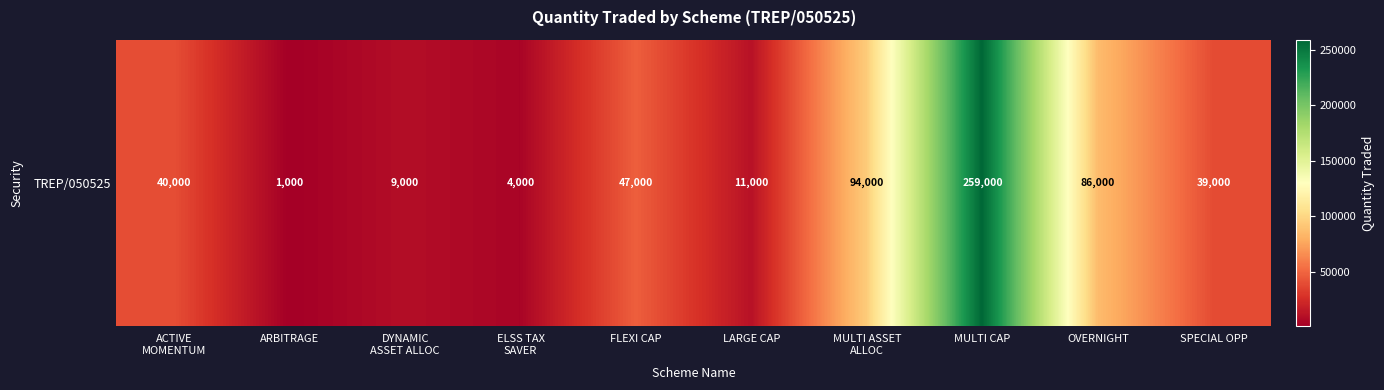

Where does the data first go above 40000?

FLEXI CAP